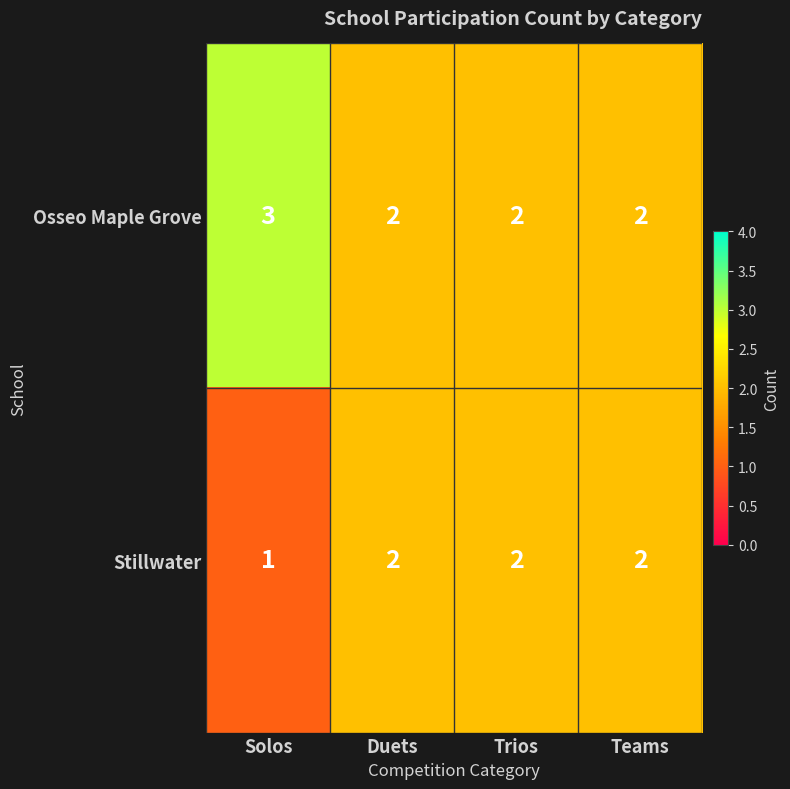

Rank the series by their average value, from lowest to highest.

Stillwater, Osseo Maple Grove